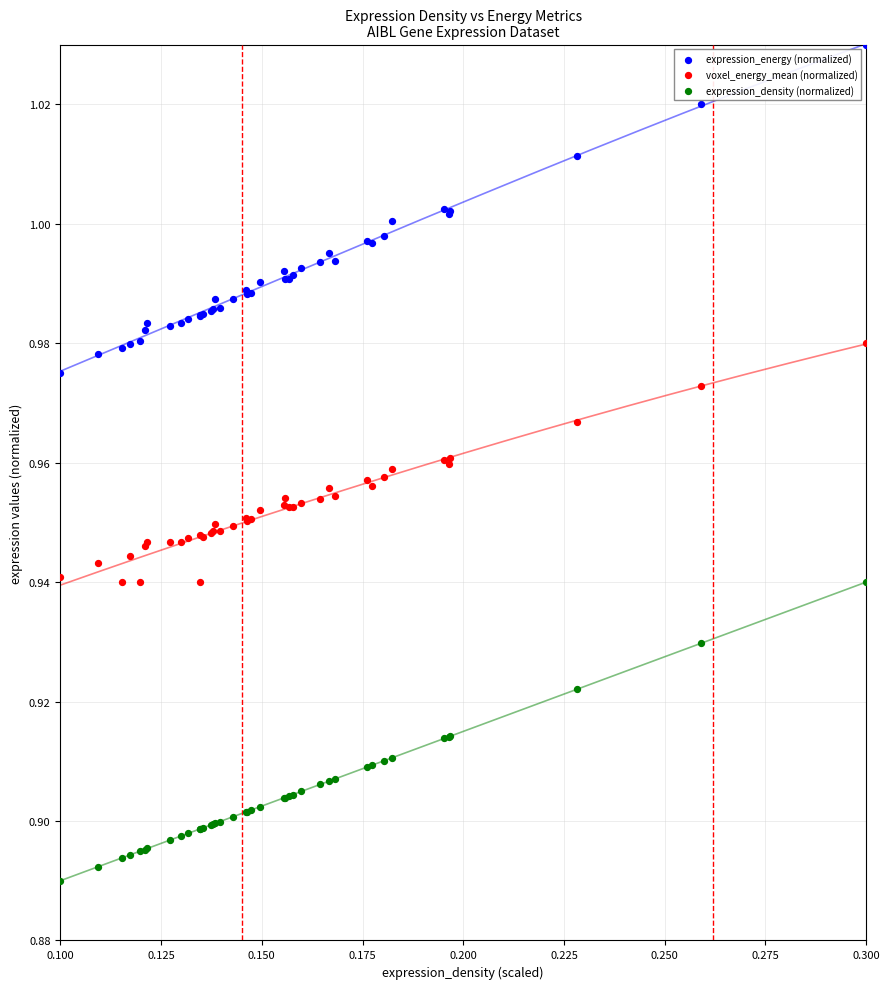

Which series has the widest spread of Y values?

expression_energy (normalized)